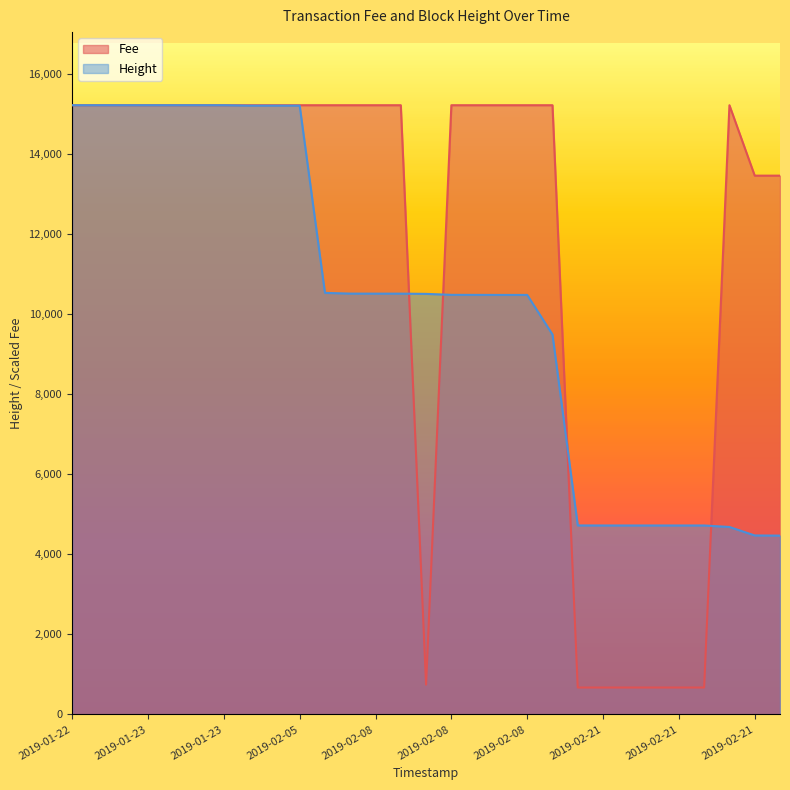

What is the label of the 26th point from the right?

2019-01-23